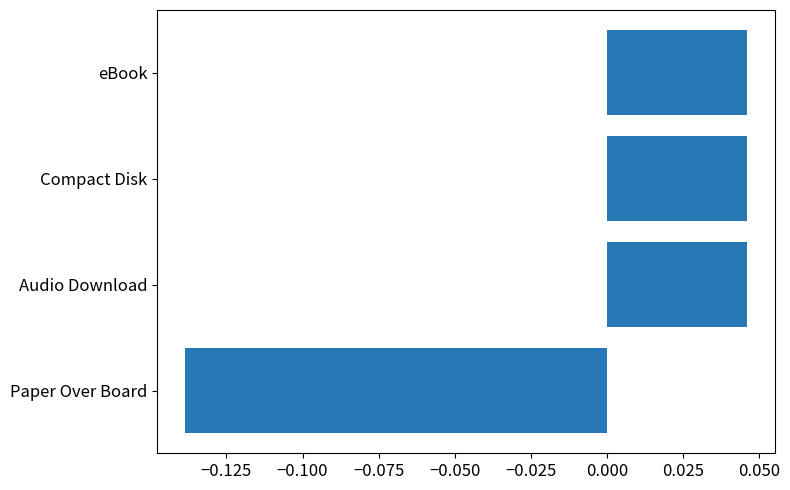

Is it true that the value at Paper Over Board is -0.2?

False